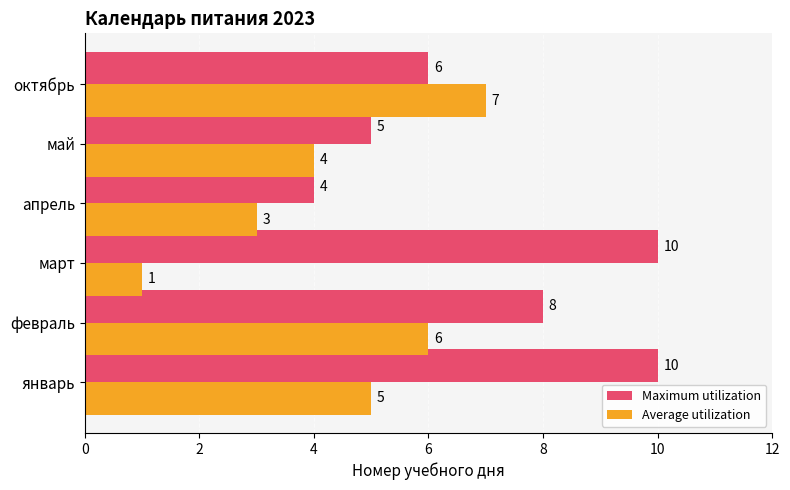

List the labels in order of Average utilization value, smallest first.

март, апрель, май, январь, февраль, октябрь